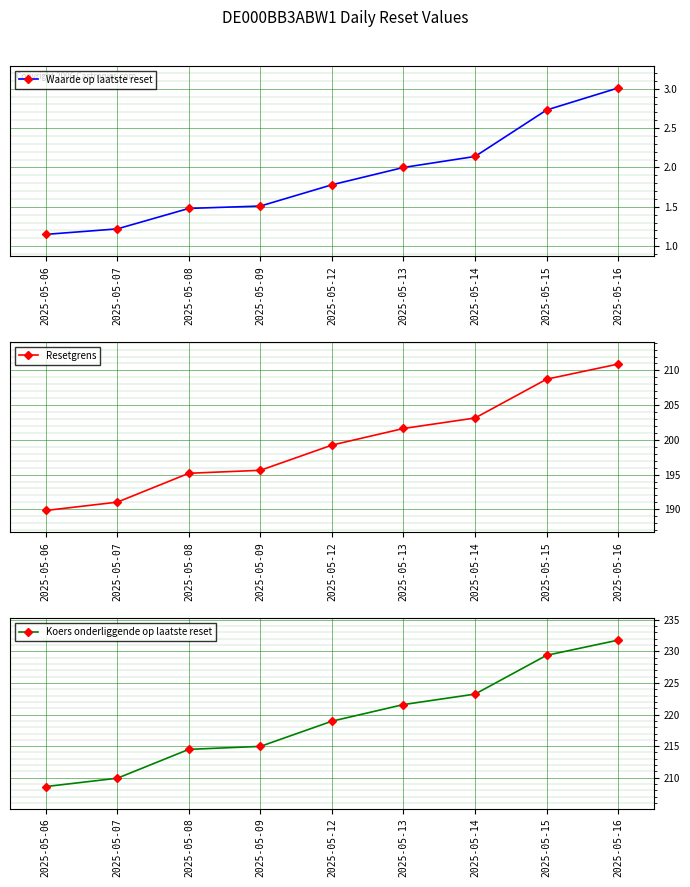

What is the difference between the maximum and minimum values in the Waarde op laatste reset series?

1.9